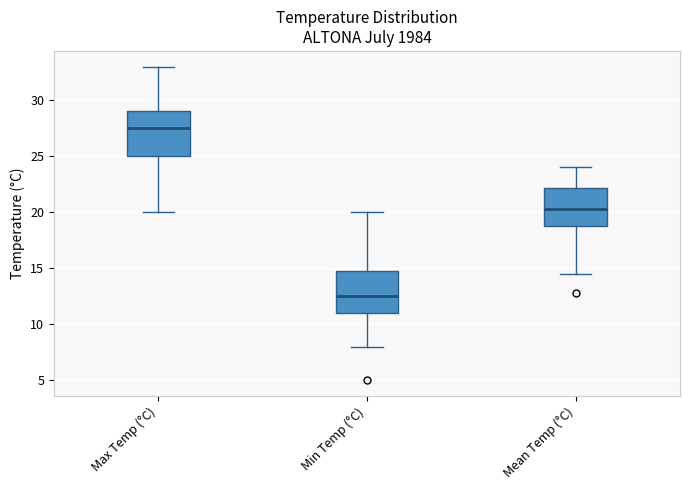

Reading left to right, transcribe this box plot: for each box, give where its median line is, the range the box spans, and where its two whiskers end, as read against the y-axis. The values are not printed on the chart, so give them approximately, as read against the axis.

Max Temp (°C): median 27.5, box 25.0 to 29.0, whiskers 20.0 to 33.0
Min Temp (°C): median 12.5, box 11.0 to 15.0, whiskers 8.0 to 20.0
Mean Temp (°C): median 20.5, box 19.0 to 22.0, whiskers 14.5 to 24.0